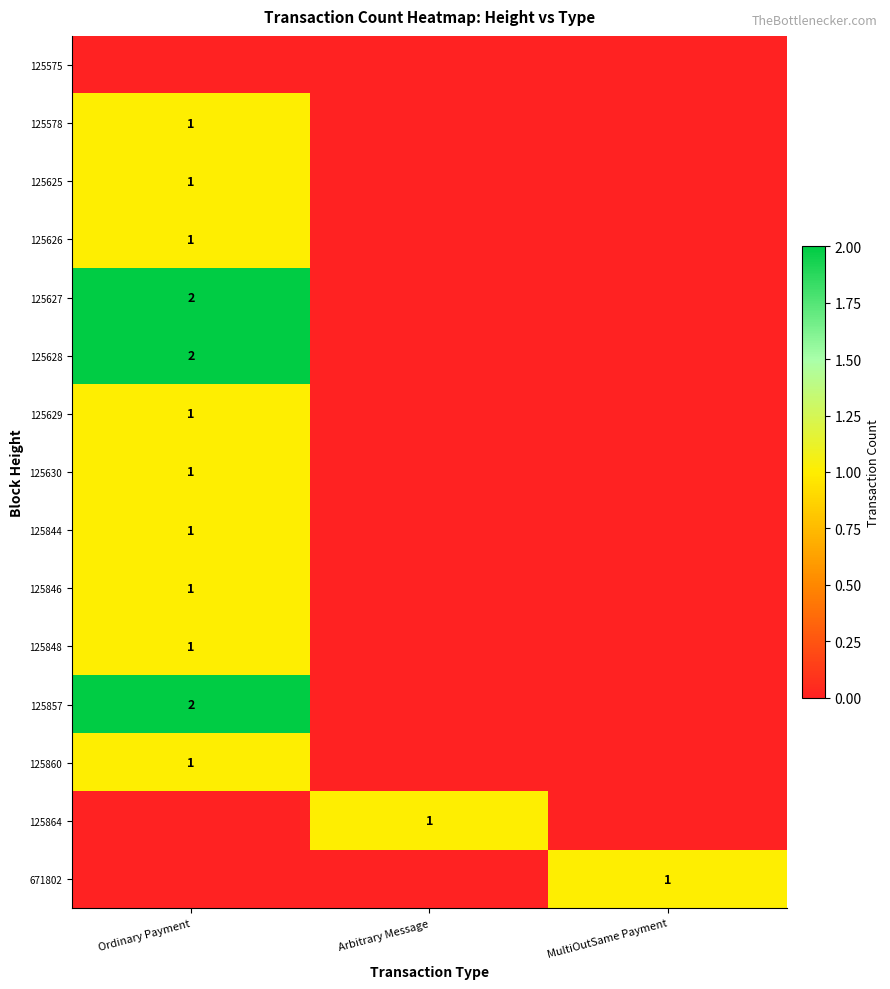

Which category has the lowest value in the 125627 series?

Arbitrary Message